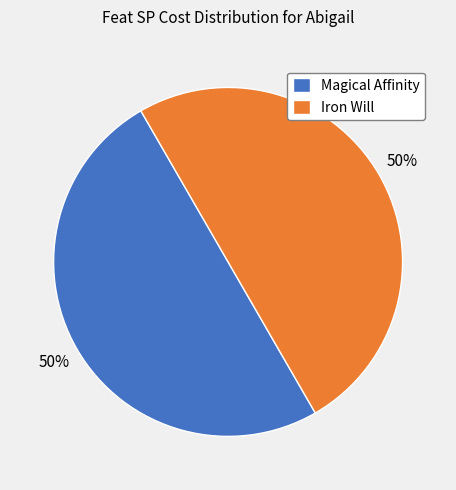

Is the sum of Magical Affinity and Iron Will greater than half?

Yes